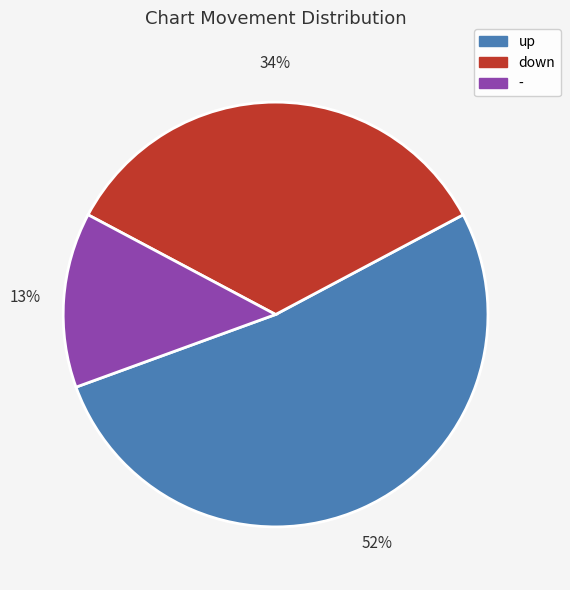

What percentage is the - slice, to the nearest percent?

13%